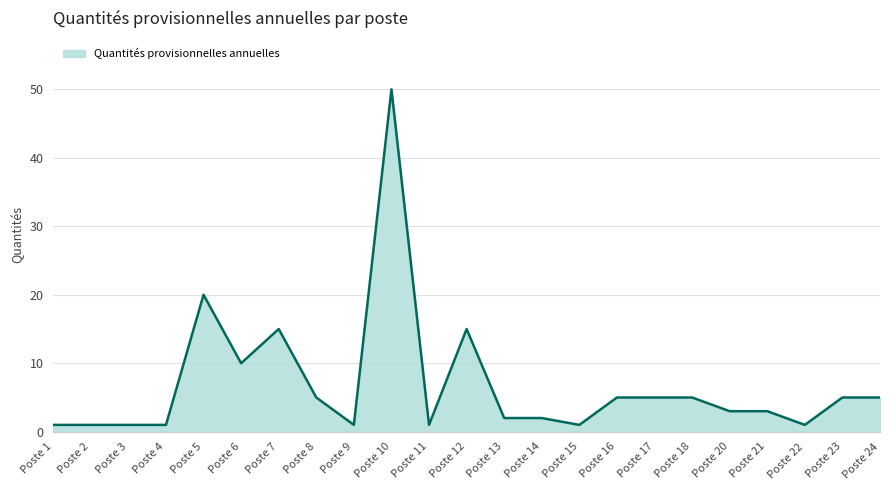

Which label corresponds to the largest value in the chart?

Poste 10